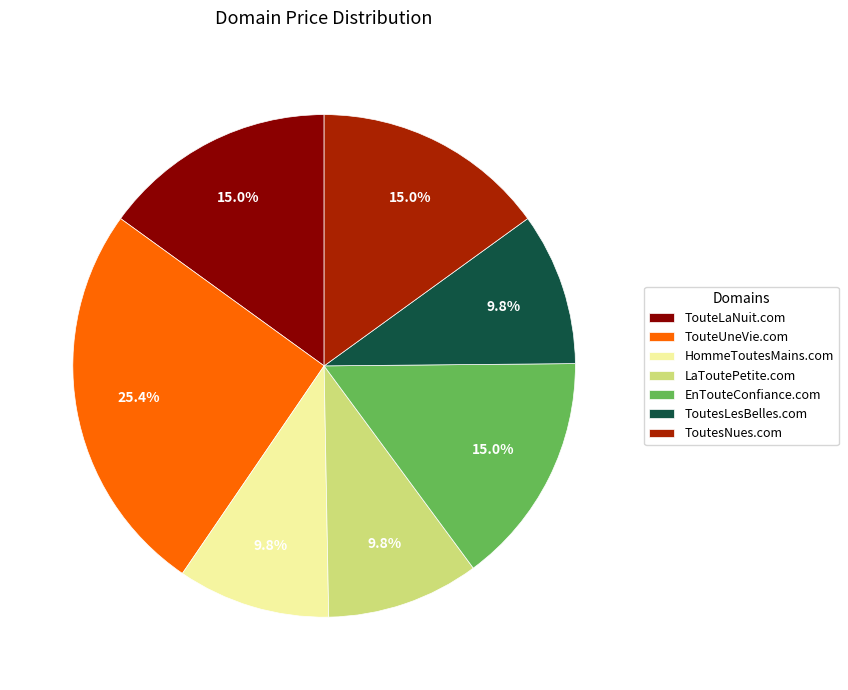

To the nearest percent, what portion does HommeToutesMains.com represent?

10%